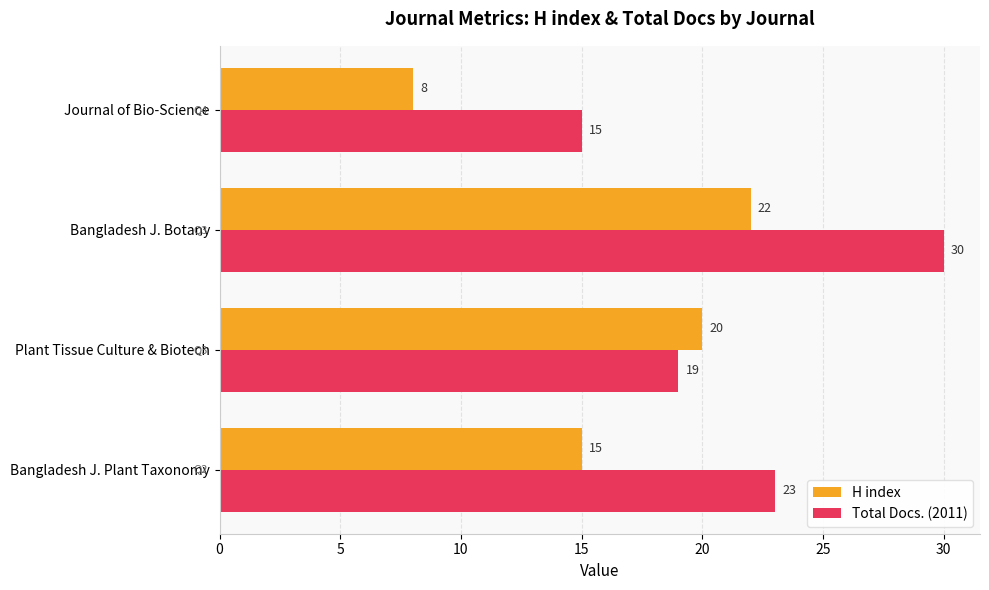

How many H index values are between 15 and 22?

3